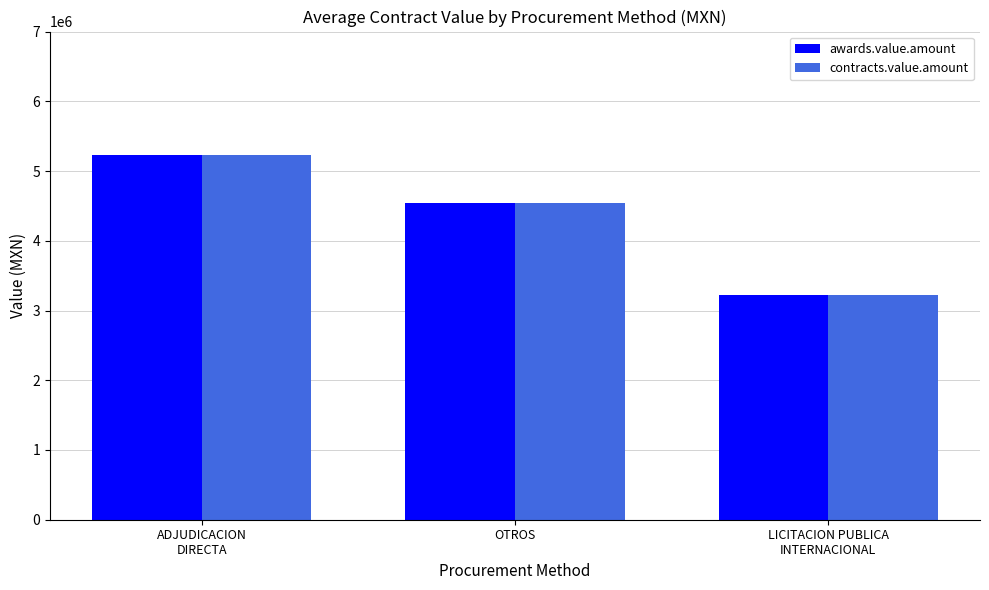

Does the chart contain any negative values?

No